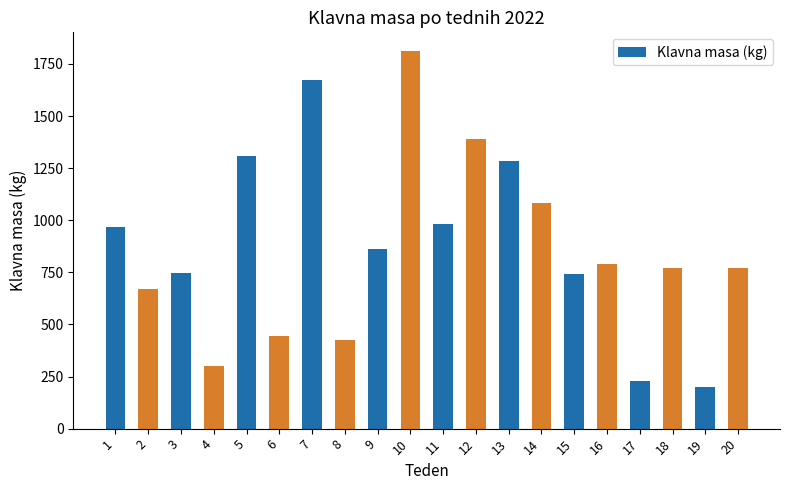

What is the value of the 20th bar from the left?

771